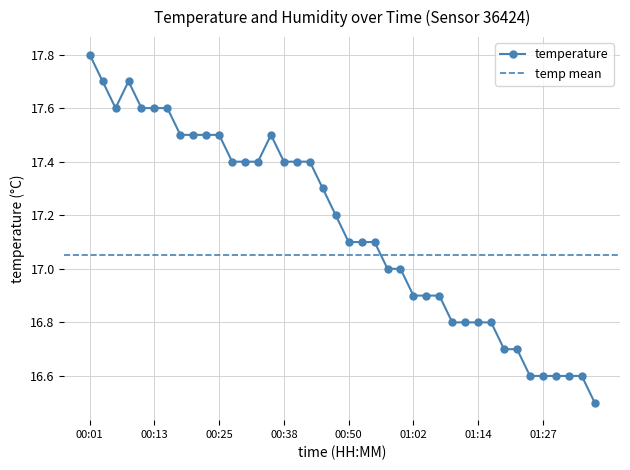

Between 00:45 and 01:12, which is larger?

00:45